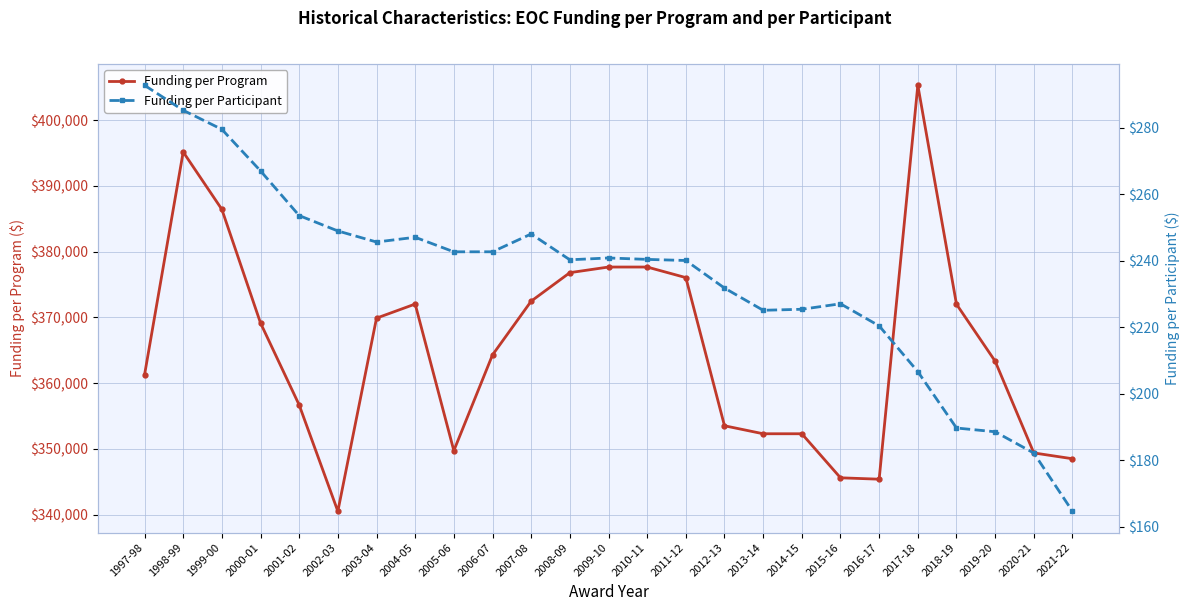

What is the greatest value displayed?

405296.3